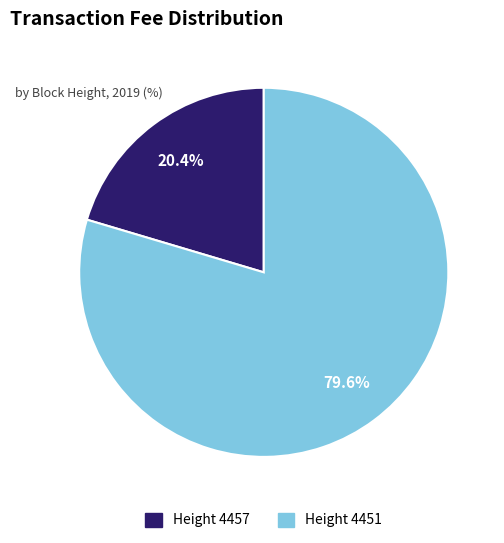

Does any single category account for the majority?

Yes